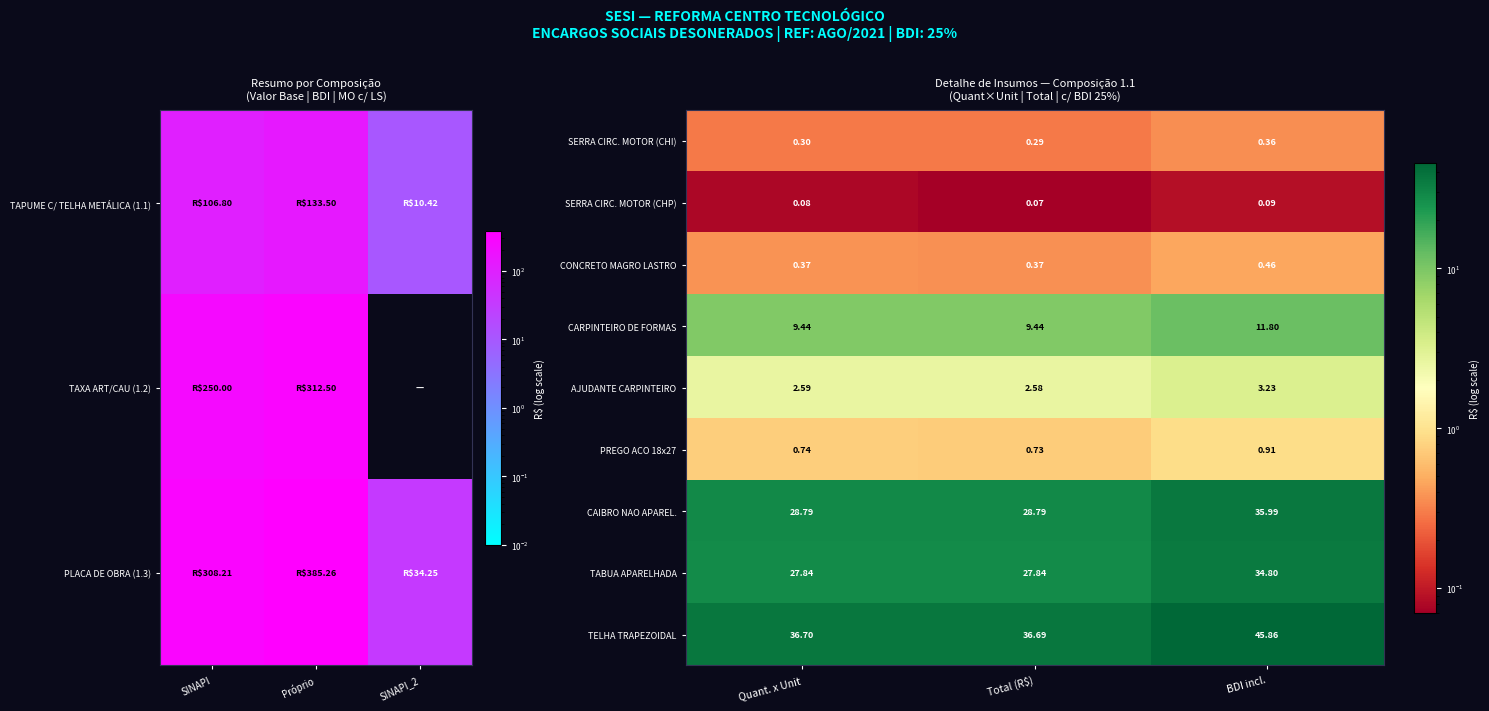

What is the maximum value shown in the chart?

45.9